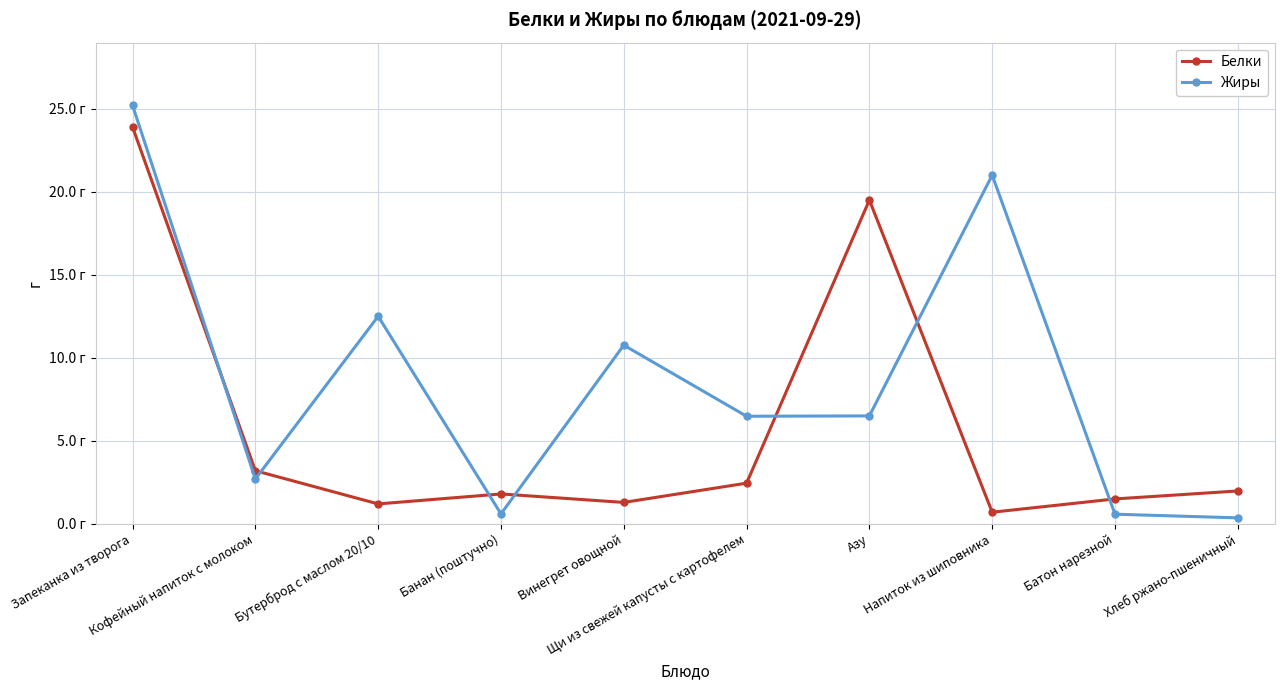

What are all the series names shown in the legend?

Белки, Жиры